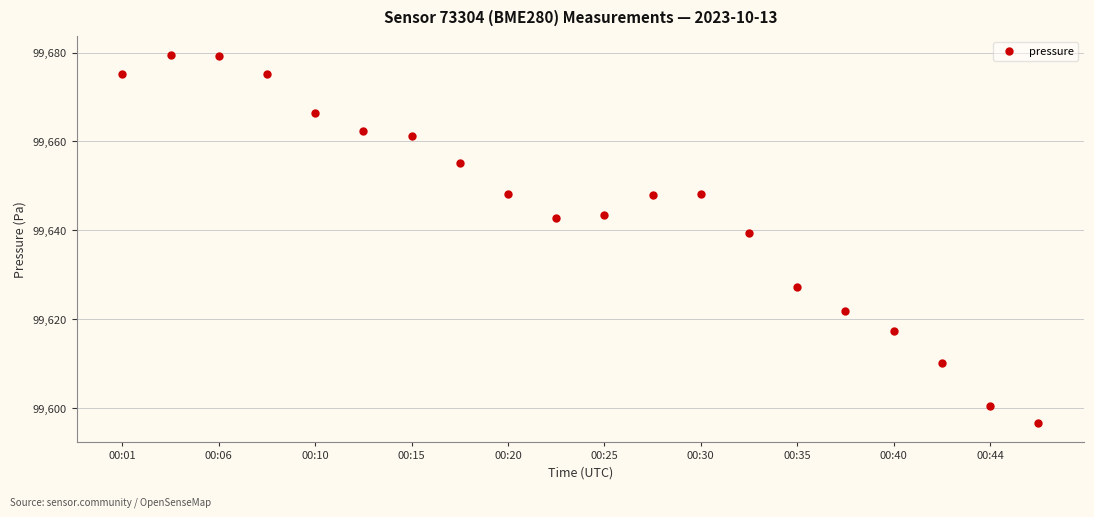

What is the value of the 18th point from the left?

99610.1